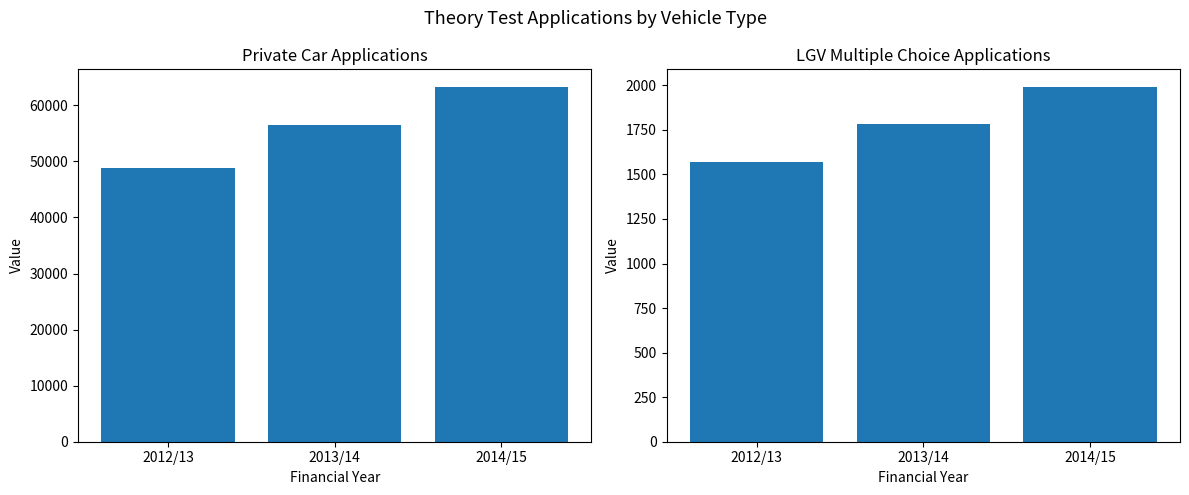

At how many categories does at least one series exceed 32789?

3